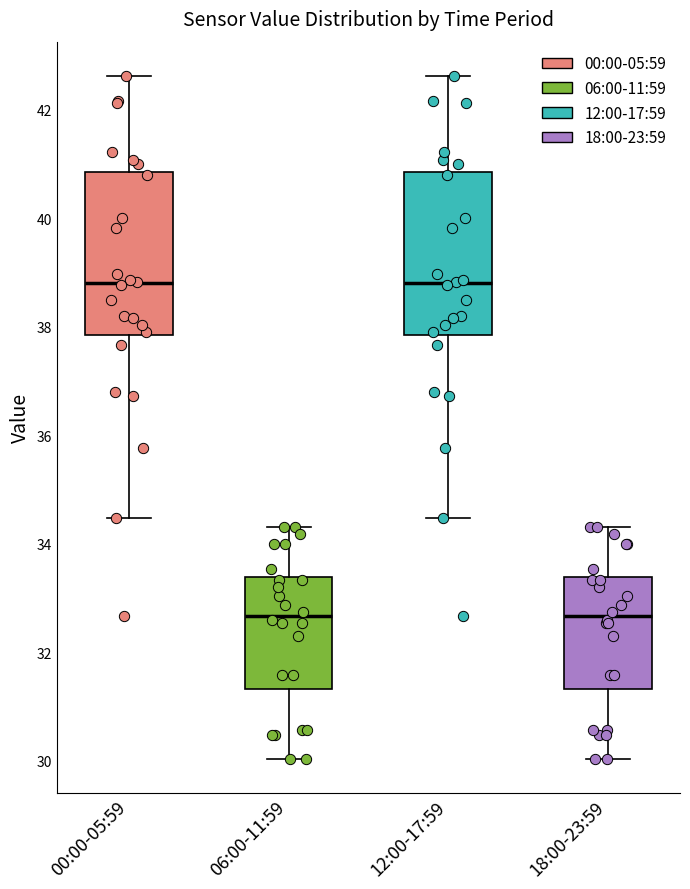

Reading left to right, read every box against the y-axis: the position of its median line, the range the box covers, and the ends of its whiskers. The values are not printed on the chart, so give them approximately, as read against the axis.

00:00-05:59: median 38.8, box 37.8 to 40.8, whiskers 34.4 to 42.6
06:00-11:59: median 32.6, box 31.4 to 33.4, whiskers 30.0 to 34.4
12:00-17:59: median 38.8, box 37.8 to 40.8, whiskers 34.4 to 42.6
18:00-23:59: median 32.6, box 31.4 to 33.4, whiskers 30.0 to 34.4